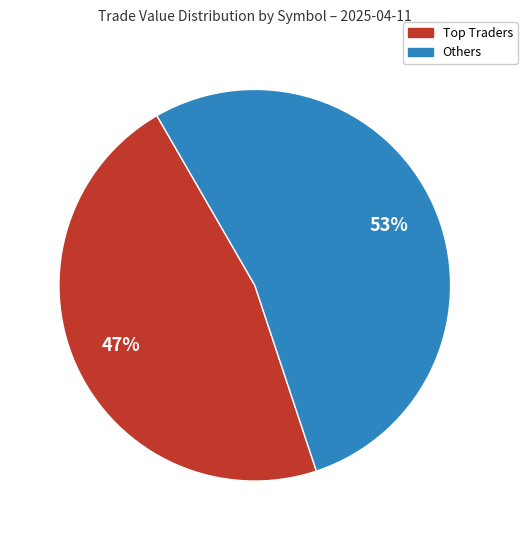

To the nearest percent, what is the average slice percentage?

50%